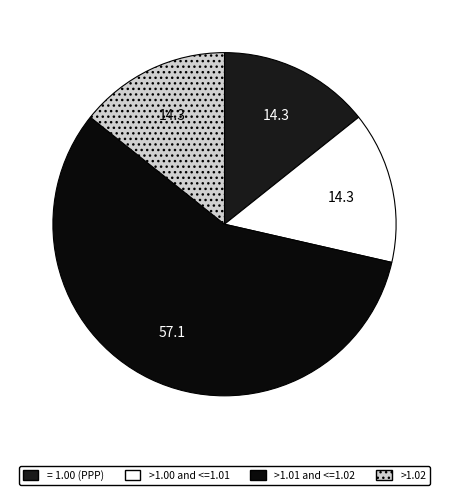

How many slices are in this pie chart?

4